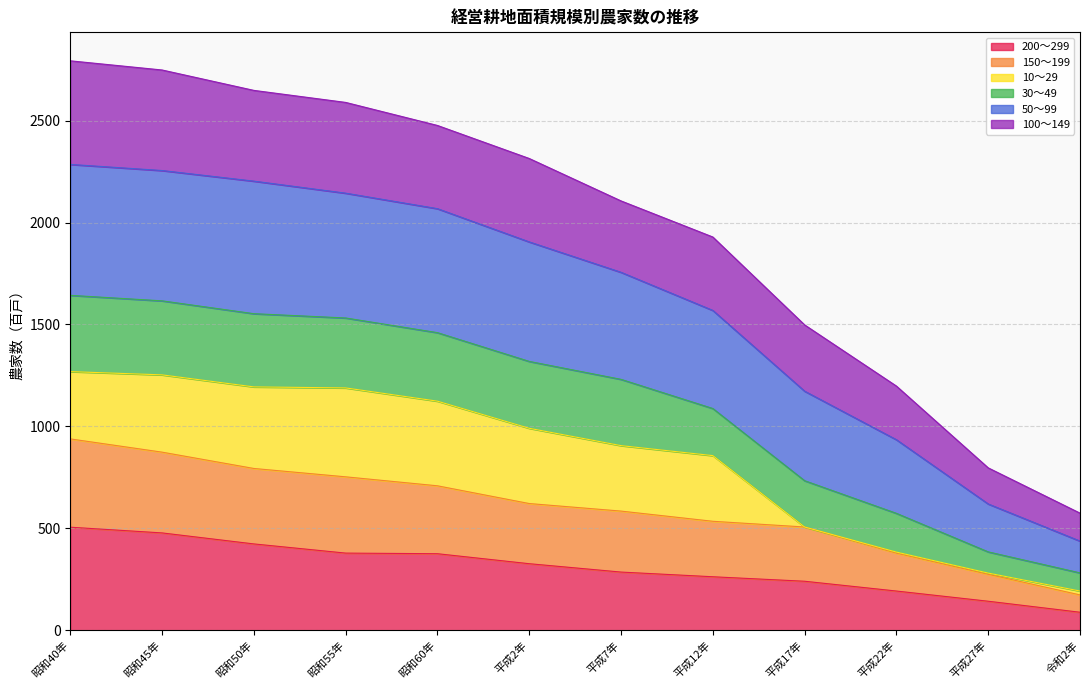

At which label does 50～99 reach its peak?

昭和40年